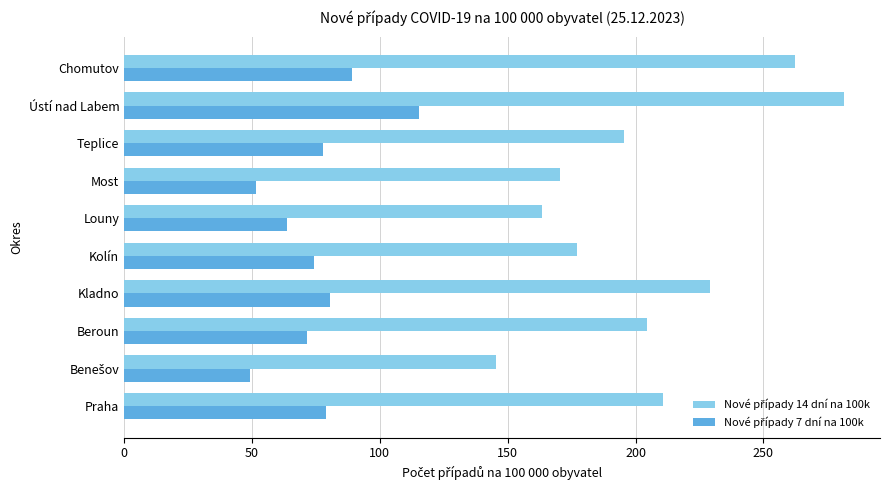

What is the greatest value displayed?

281.5